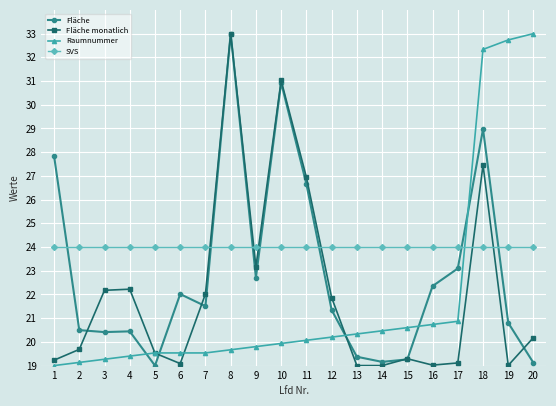

Which series has the largest total across all categories?

SVS